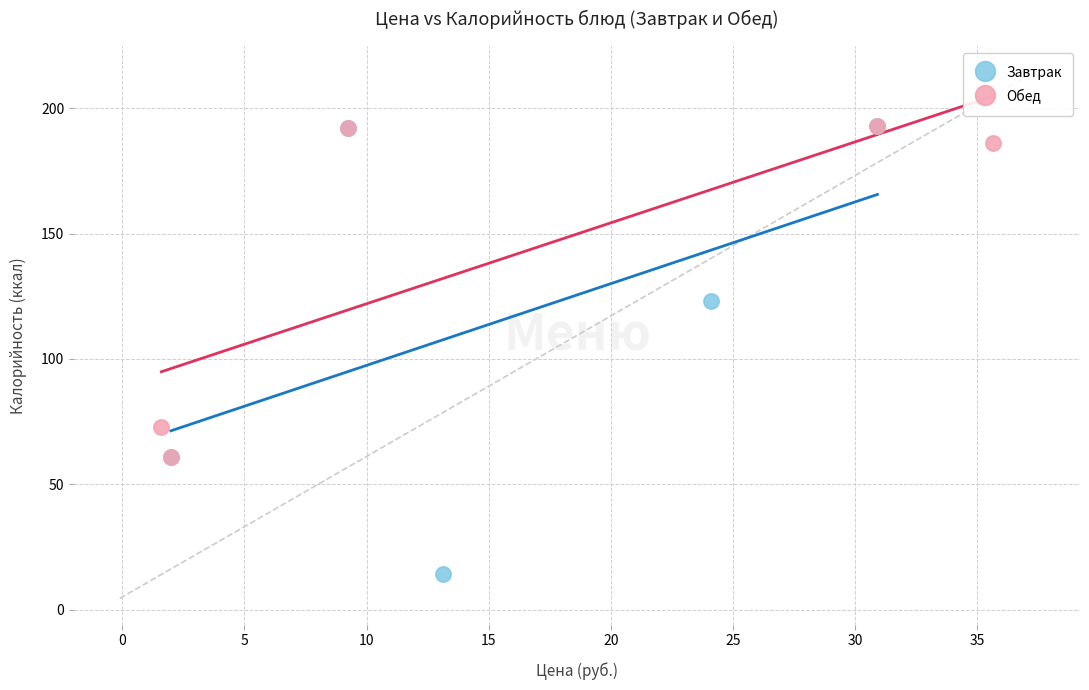

Which series has the widest spread of Y values?

Завтрак